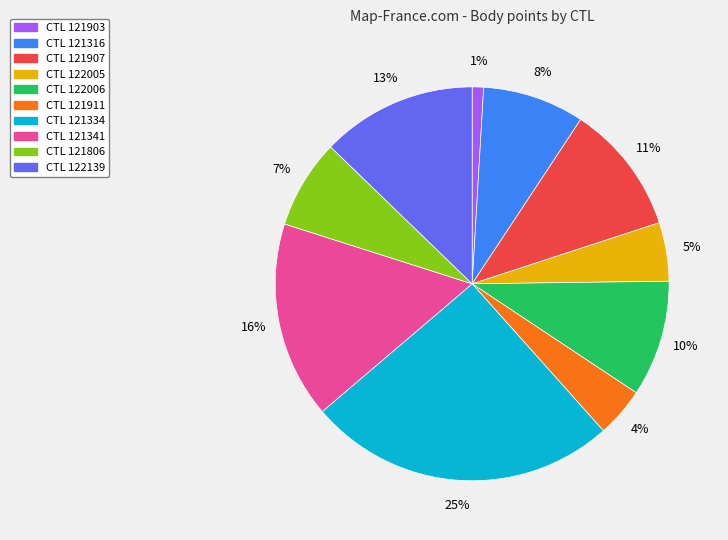

Is there a majority slice in this chart?

No